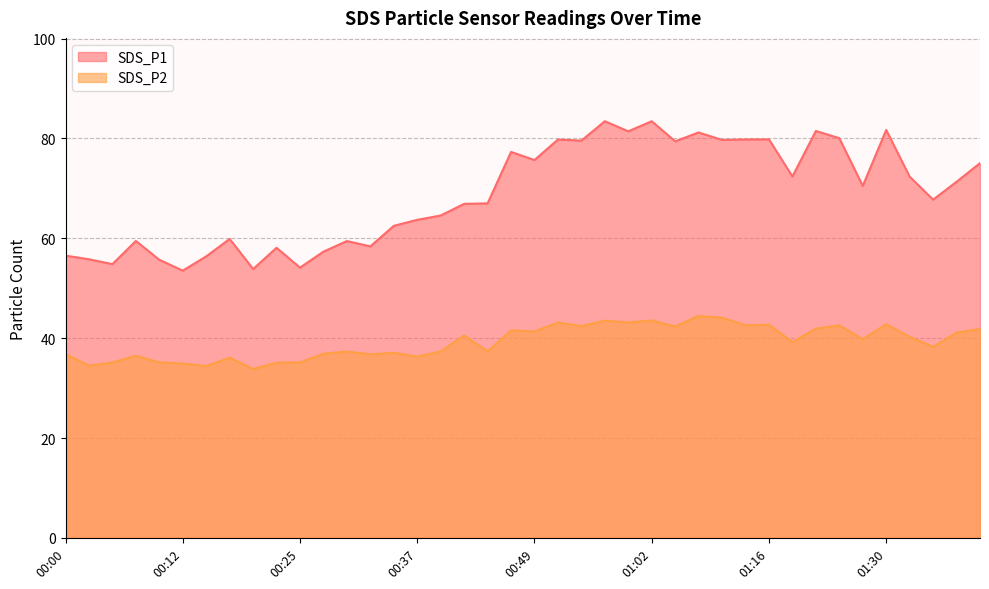

What position from the left is 00:25?

11